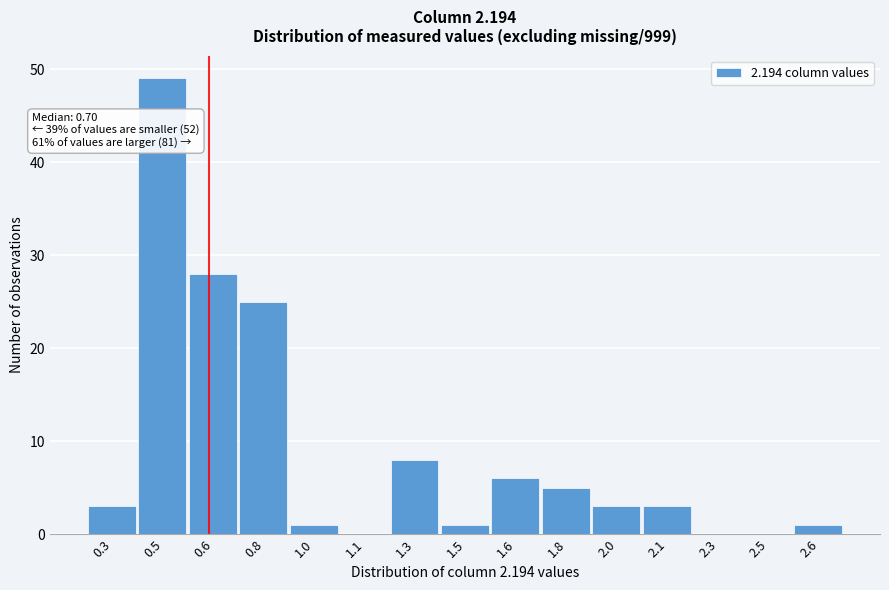

Reading right to left, extract all data points from this chart.

2.6=1	2.5=0	2.3=0	2.1=3	2.0=3	1.8=5	1.6=6	1.5=1	1.3=8	1.1=0	1.0=1	0.8=25	0.6=28	0.5=49	0.3=3